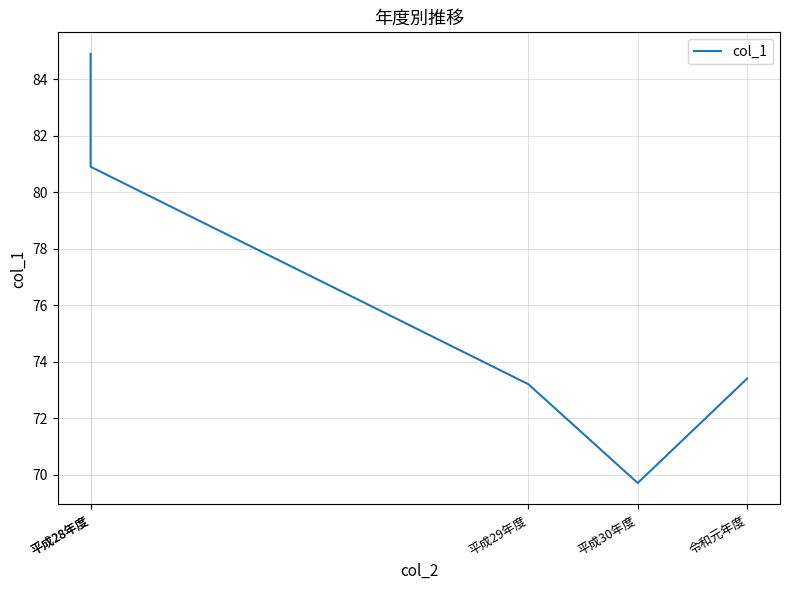

Where is the data nearest to the value 77?

令和元年度